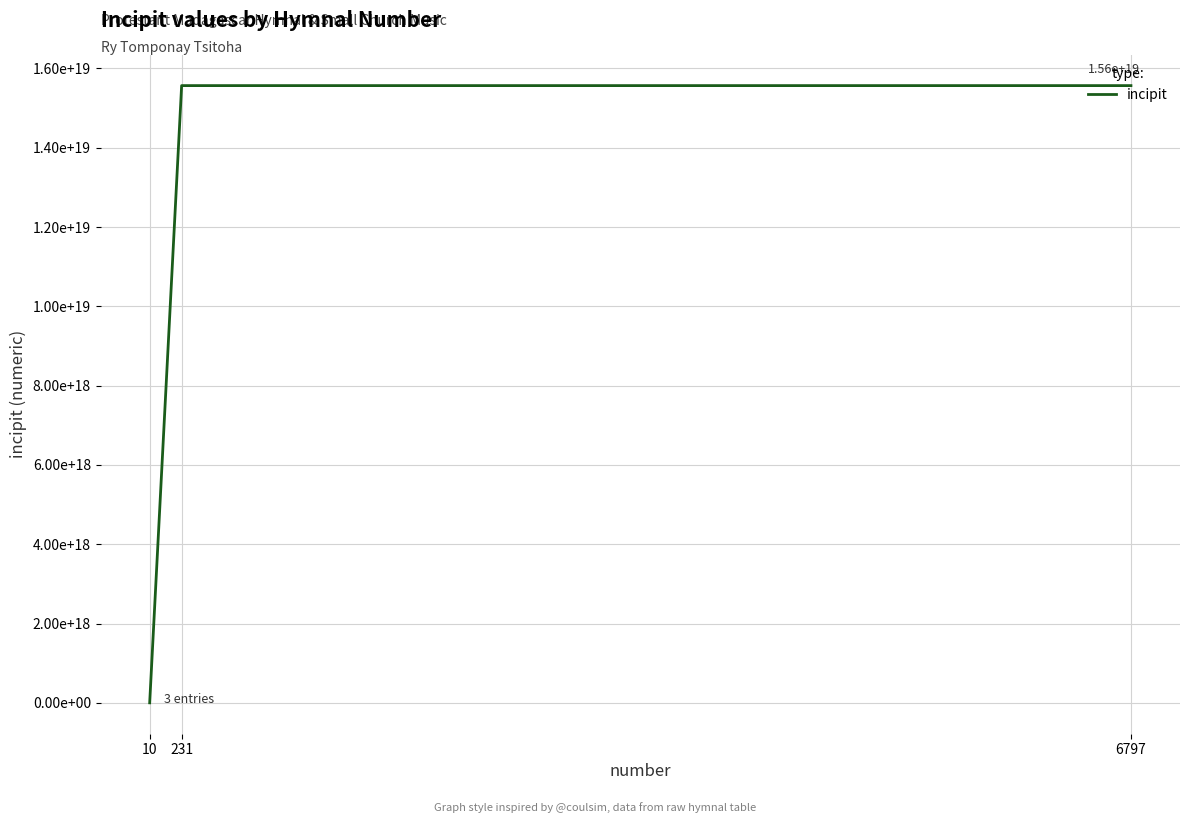

Does the chart have visible grid lines?

Yes